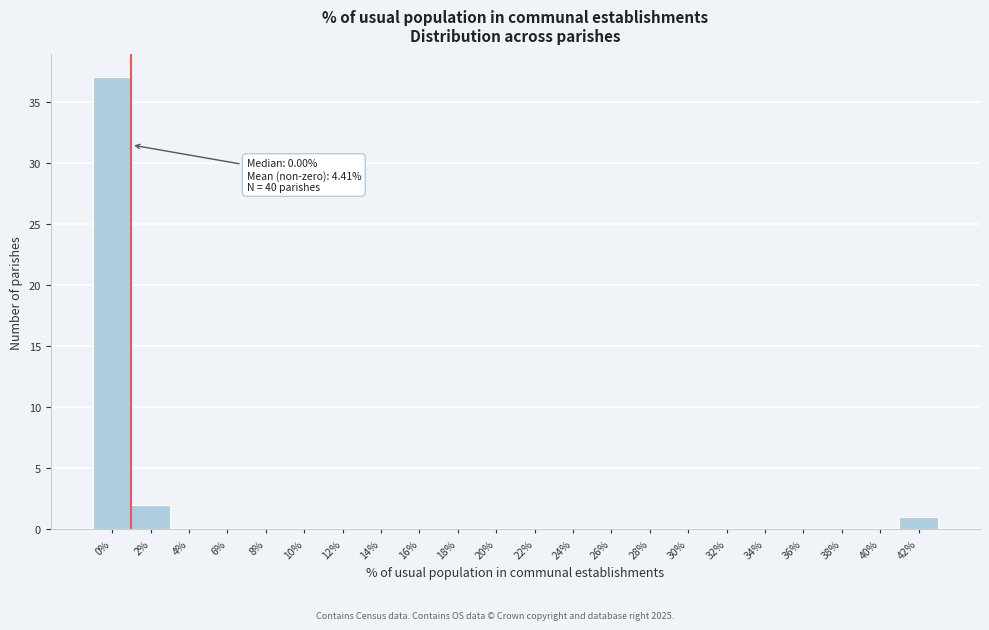

Reading left to right, extract all data points from this chart.

0%=37	2%=2	4%=0	6%=0	8%=0	10%=0	12%=0	14%=0	16%=0	18%=0	20%=0	22%=0	24%=0	26%=0	28%=0	30%=0	32%=0	34%=0	36%=0	38%=0	40%=0	42%=1